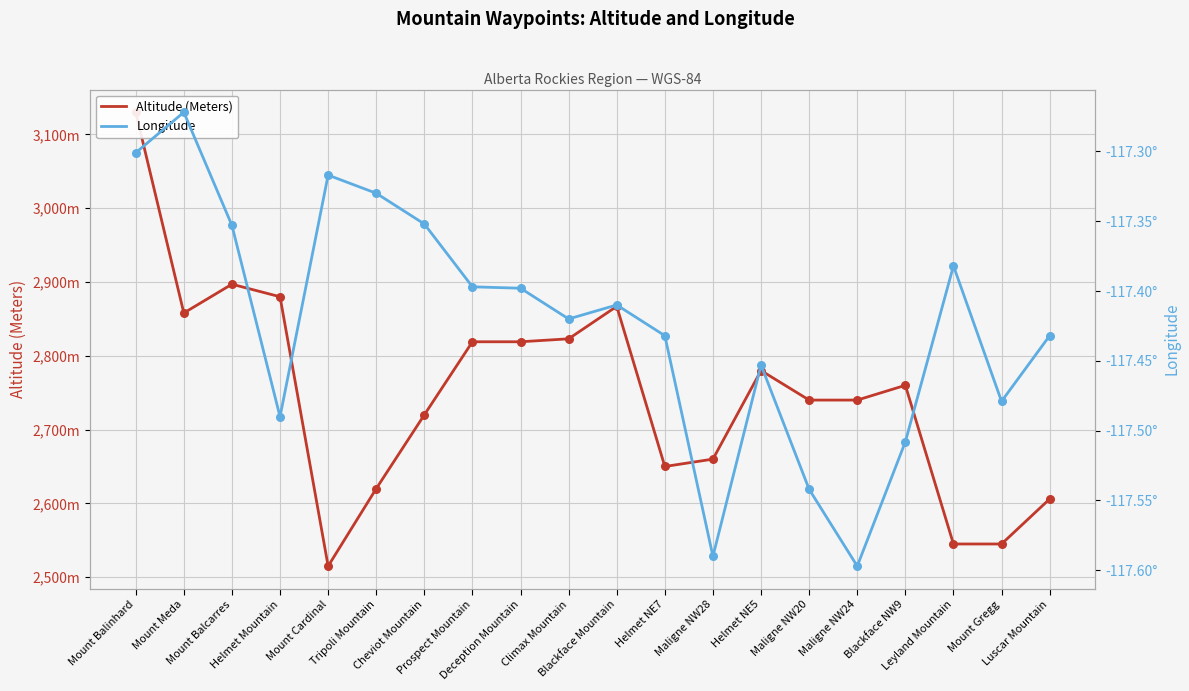

Which series reaches the maximum Y coordinate?

Altitude (Meters)